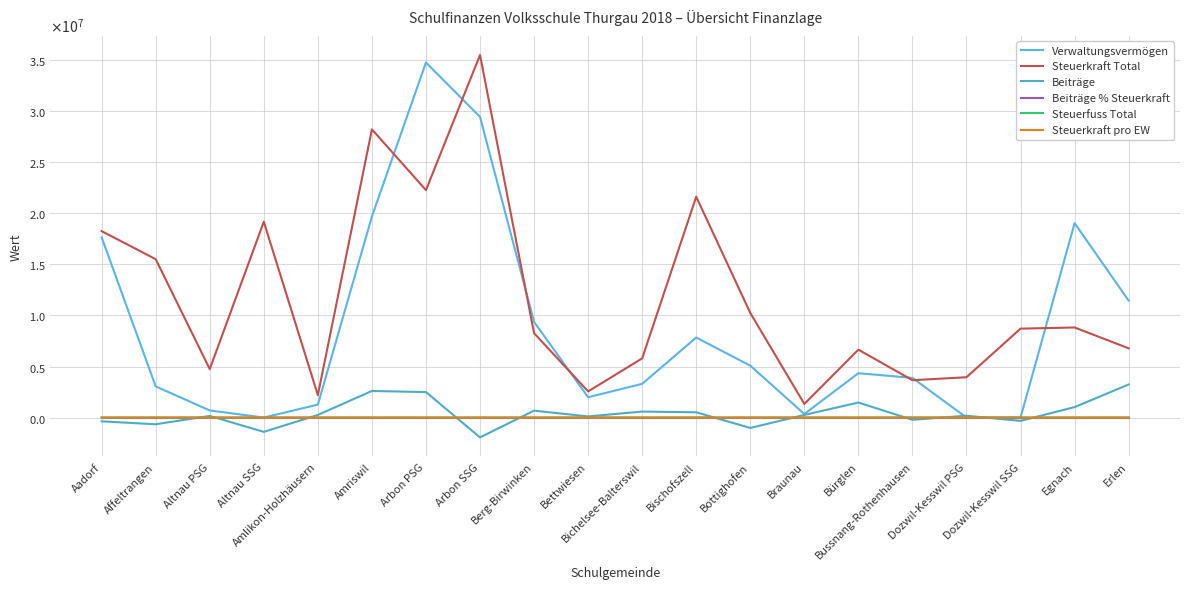

What position from the right is Braunau?

7